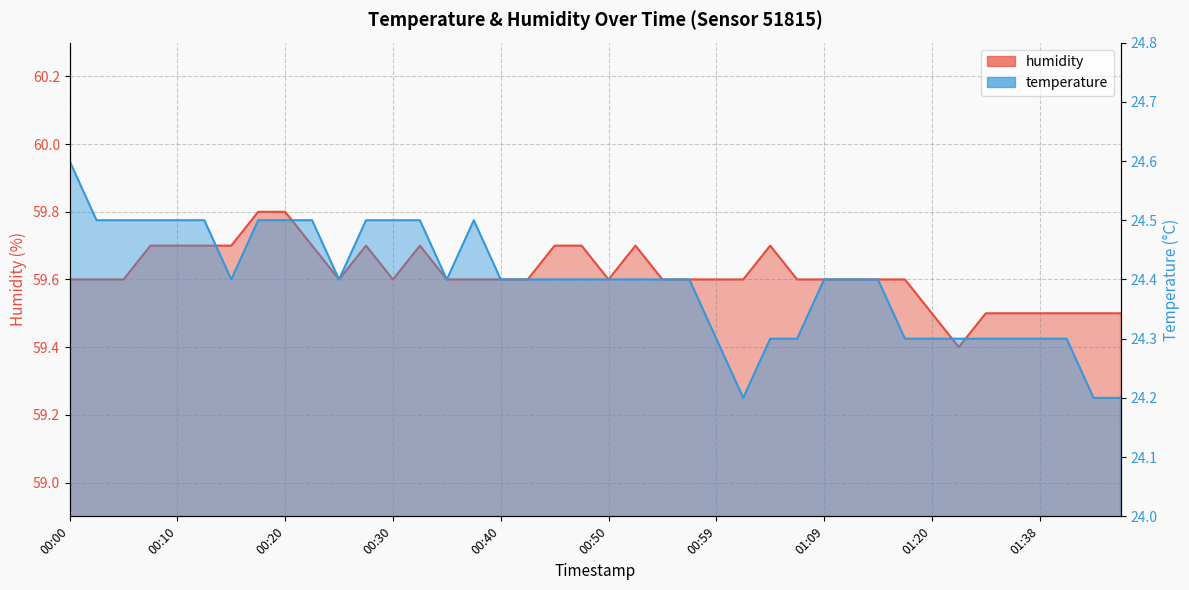

What is the highest value of the humidity series?

59.8